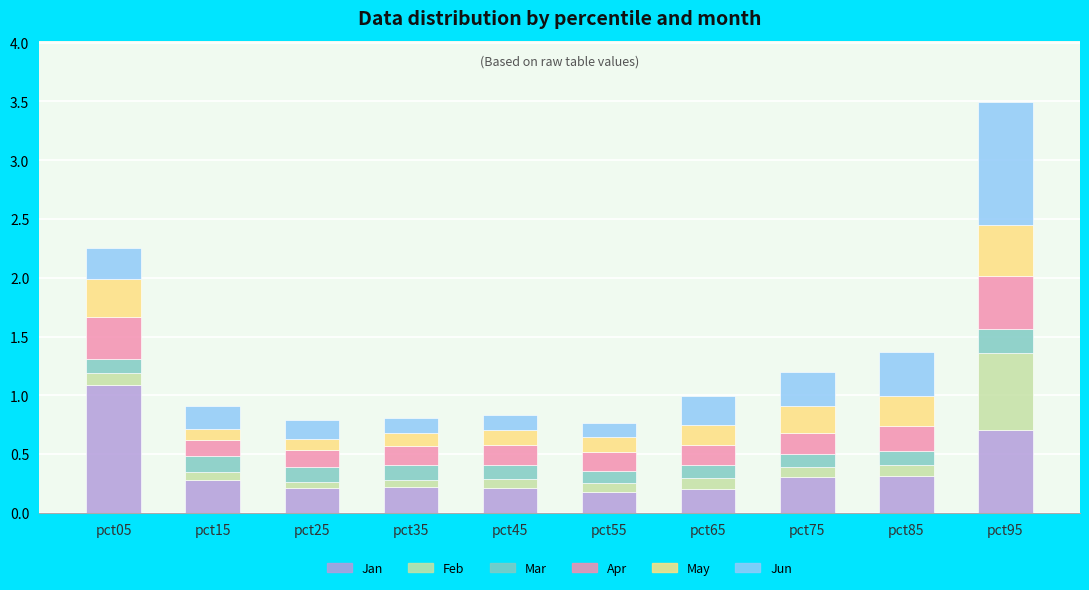

Is it true that Jan equals 0.1 at pct85?

False